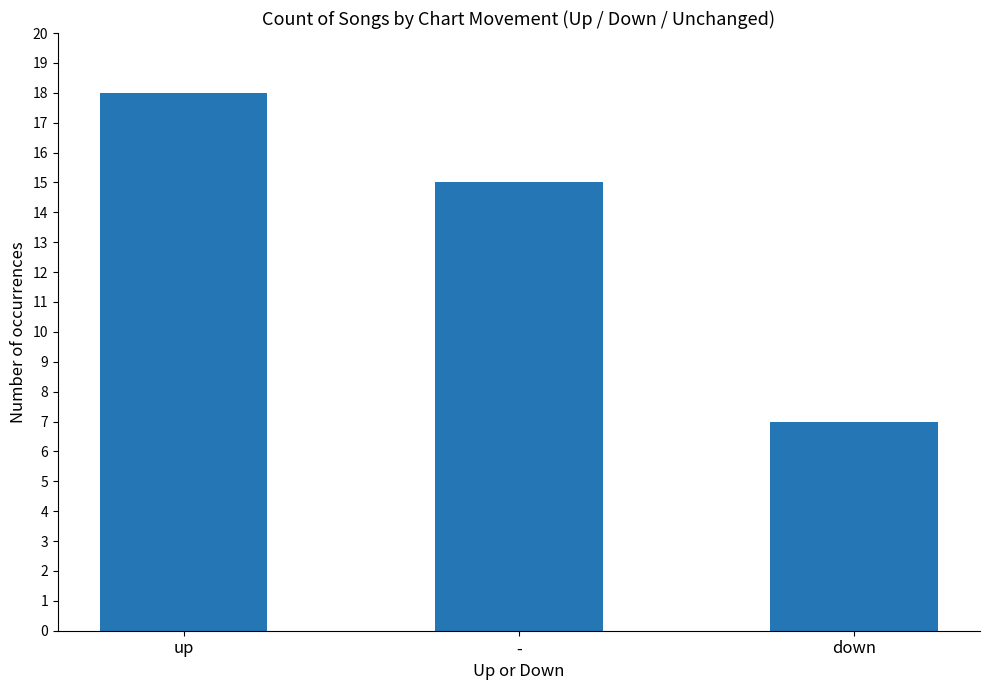

List the labels in order of value, smallest first.

down, -, up